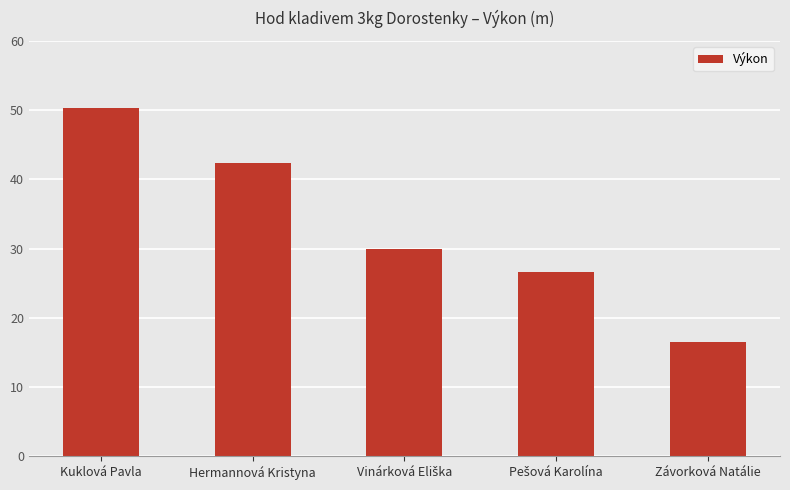

What is the label of the 5th bar from the right?

Kuklová Pavla